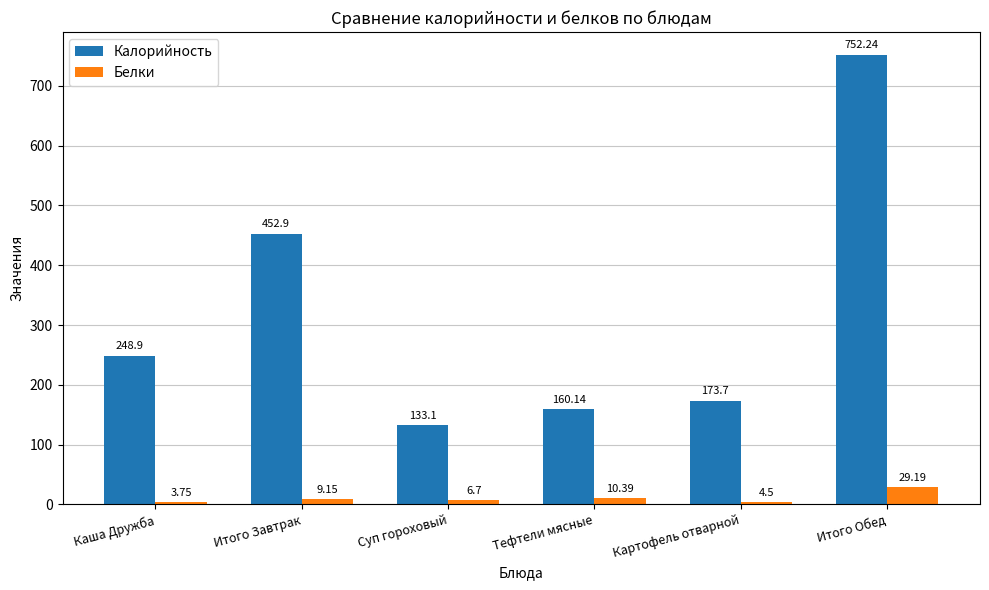

At which category is the sum across all series the highest?

Итого Обед